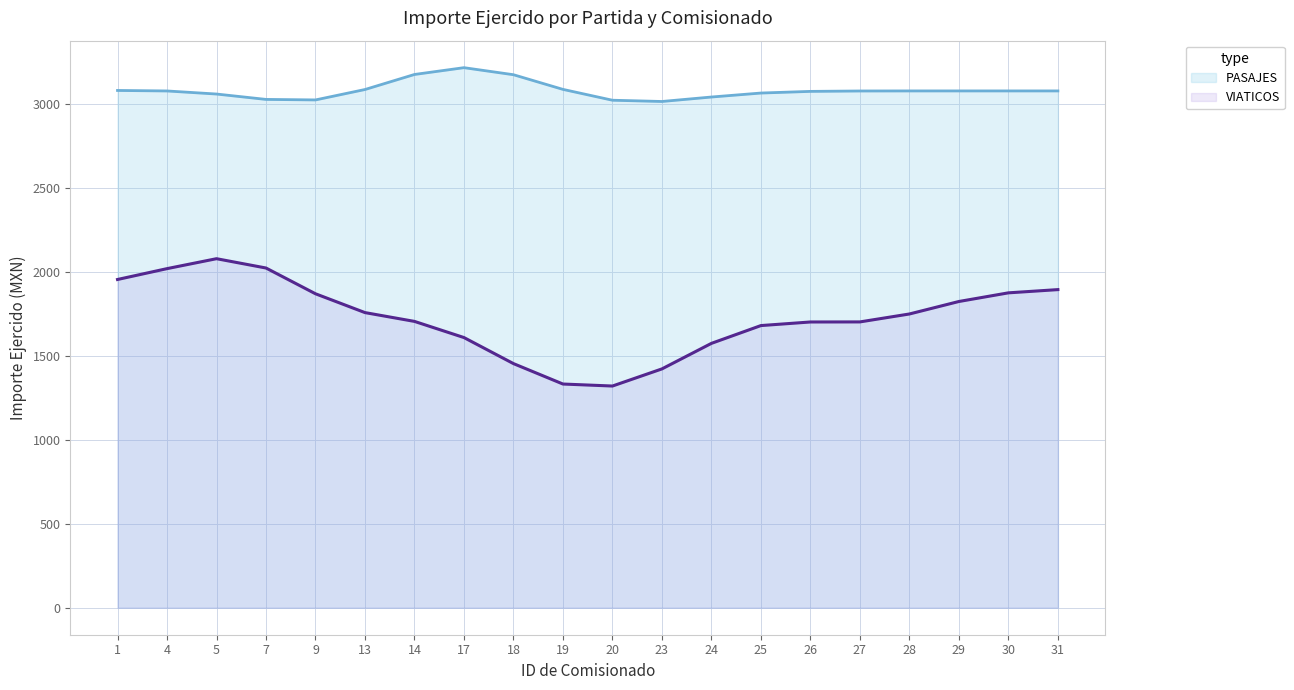

Which series ends up on top after the final intersection of VIATICOS and PASAJES?

PASAJES